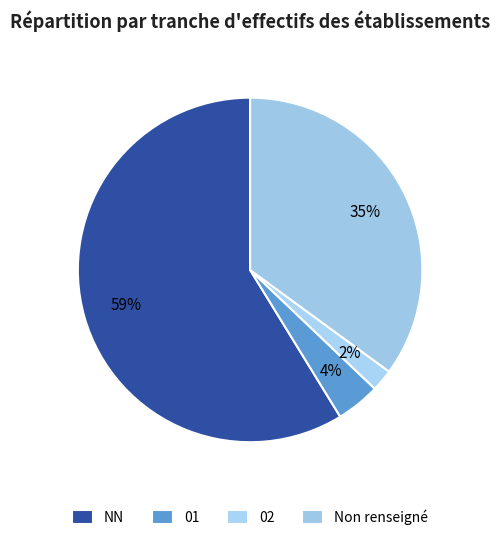

How many segments does this pie chart have?

4